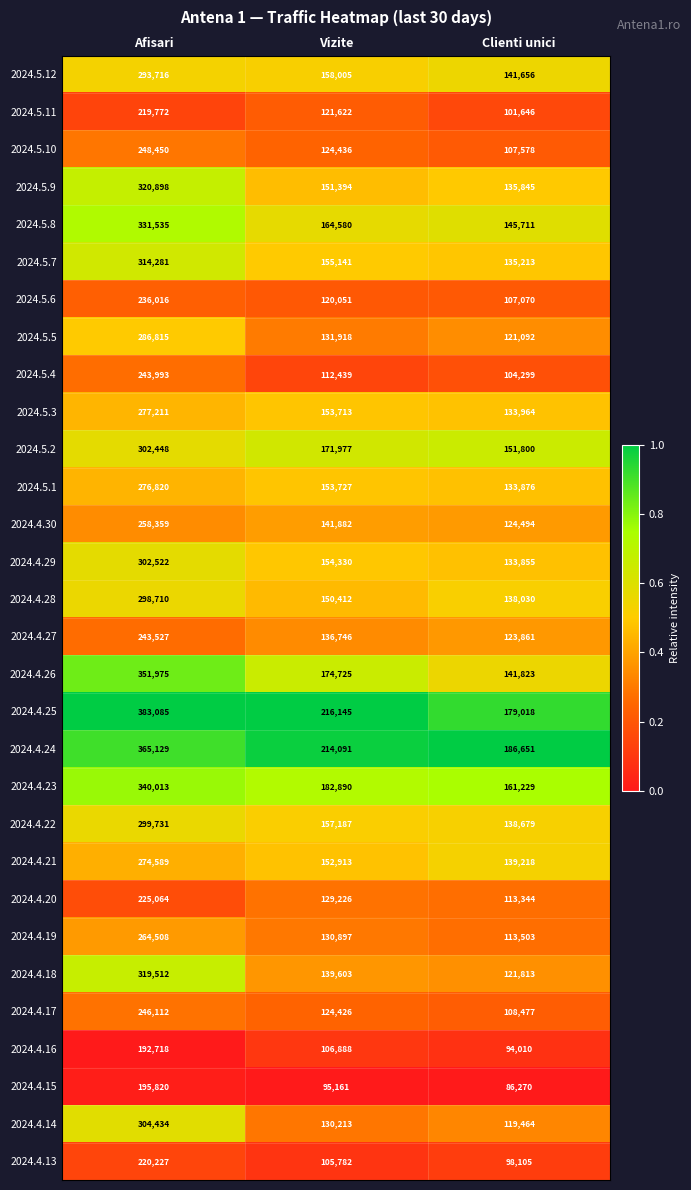

The 2024.4.26 series shows 184433 at Afisari. True or false?

False